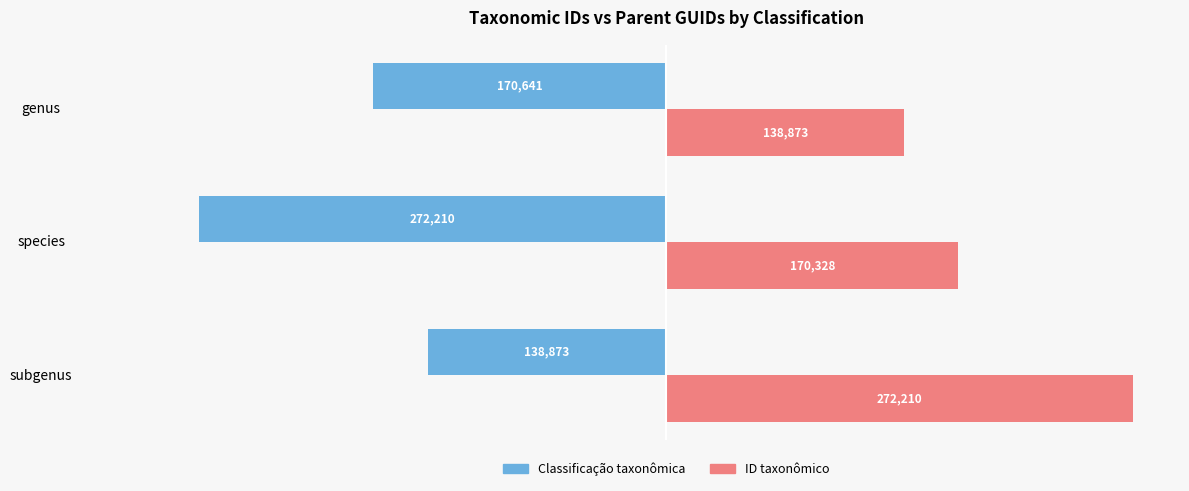

What is the difference between the maximum and minimum values in the Classificação taxonômica series?

133337